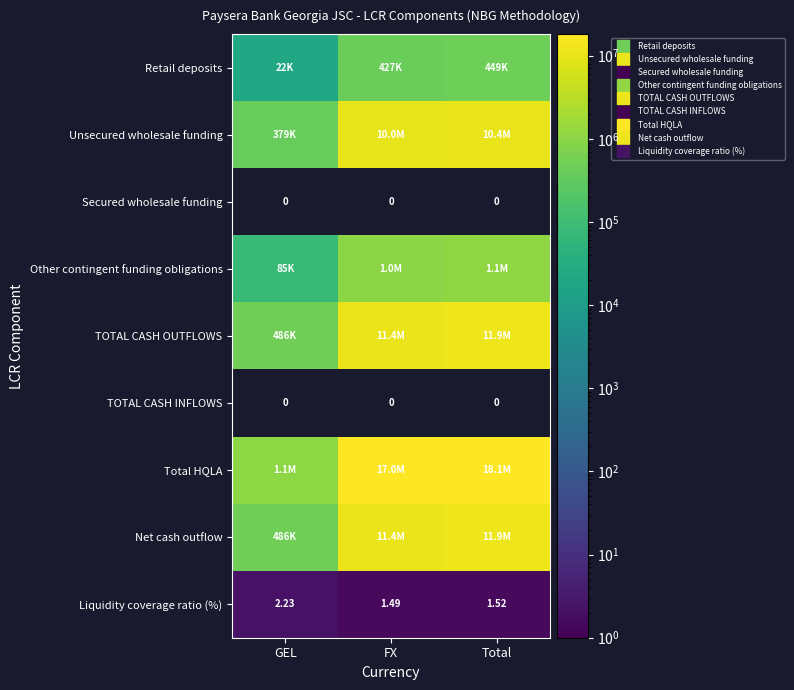

What is the difference between the maximum and second lowest values in the Liquidity coverage ratio (%) series?

0.7